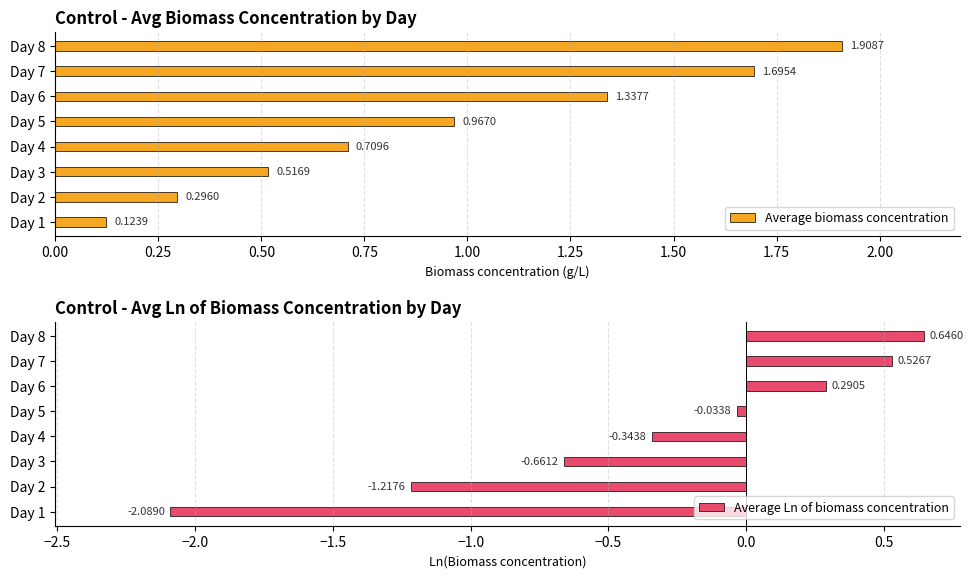

How many values in the Average Ln of biomass concentration series exceed 0?

3